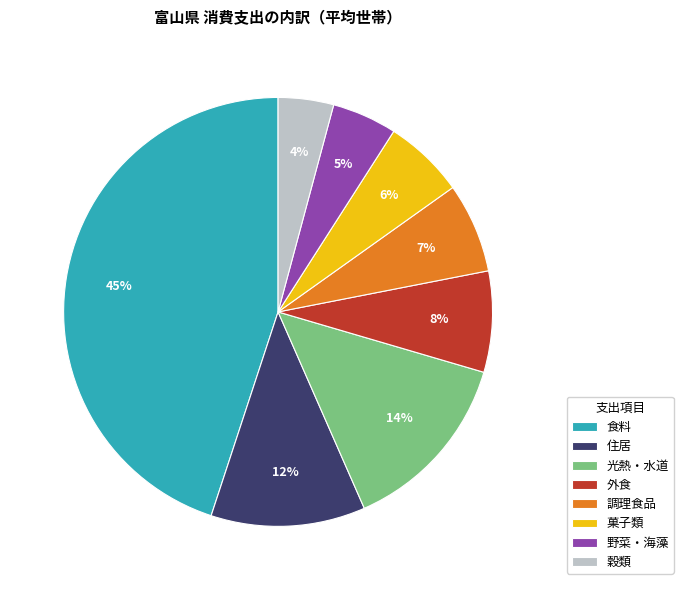

Is the sum of 穀類 and 調理食品 greater than half?

No